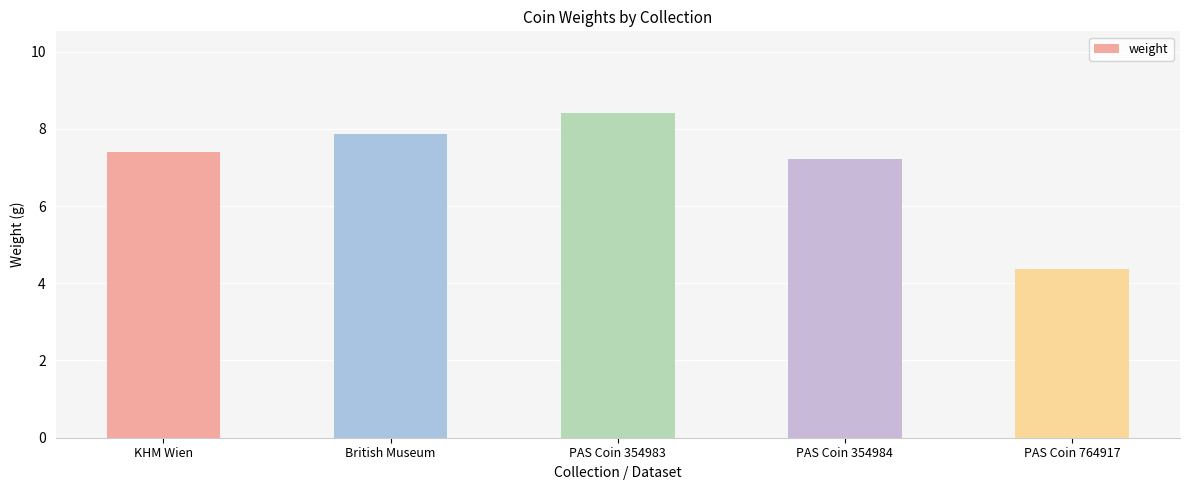

List the labels in order of value, largest first.

PAS Coin 354983, British Museum, KHM Wien, PAS Coin 354984, PAS Coin 764917